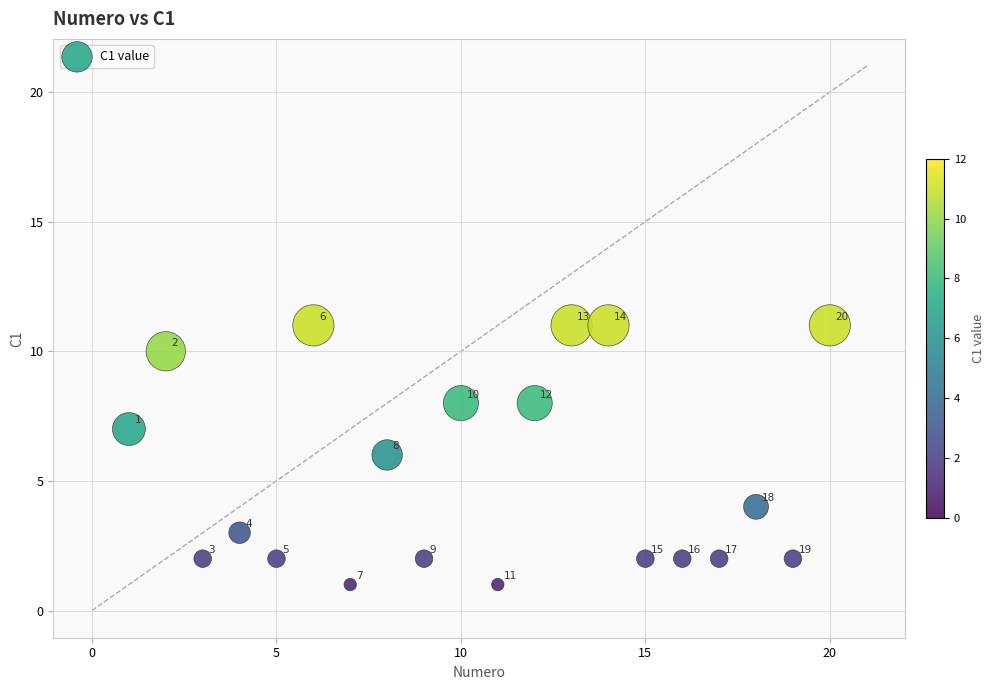

What is the range of Y values (max minus min)?

10